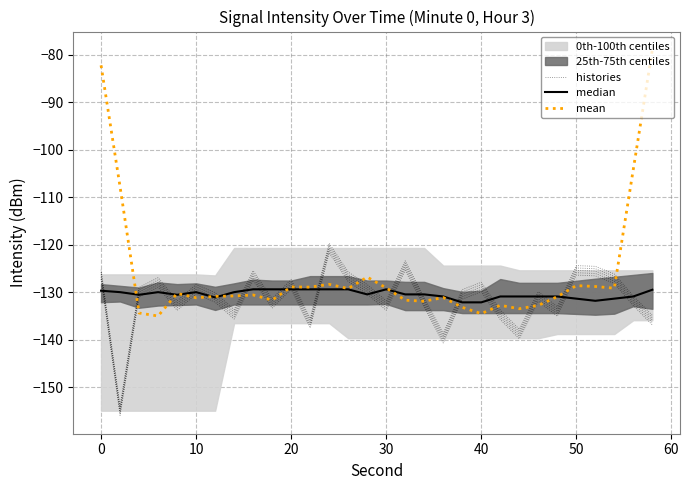

What is the average value of the median series?

-130.4